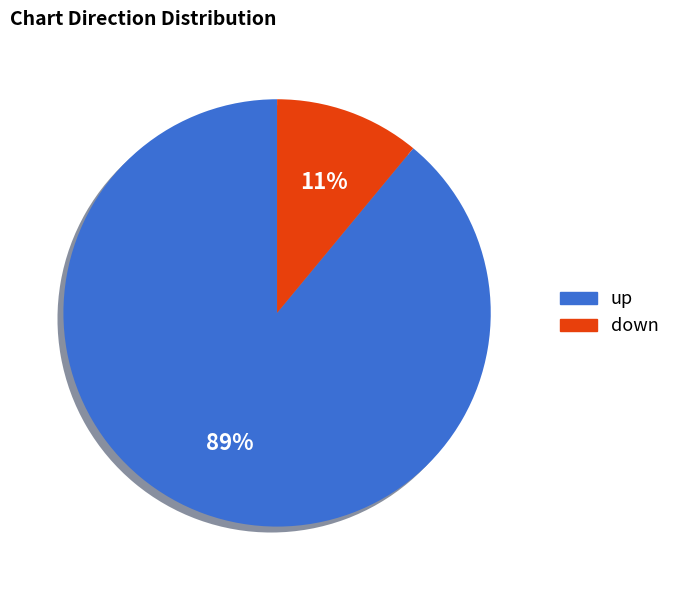

Between up and down, which is larger?

up